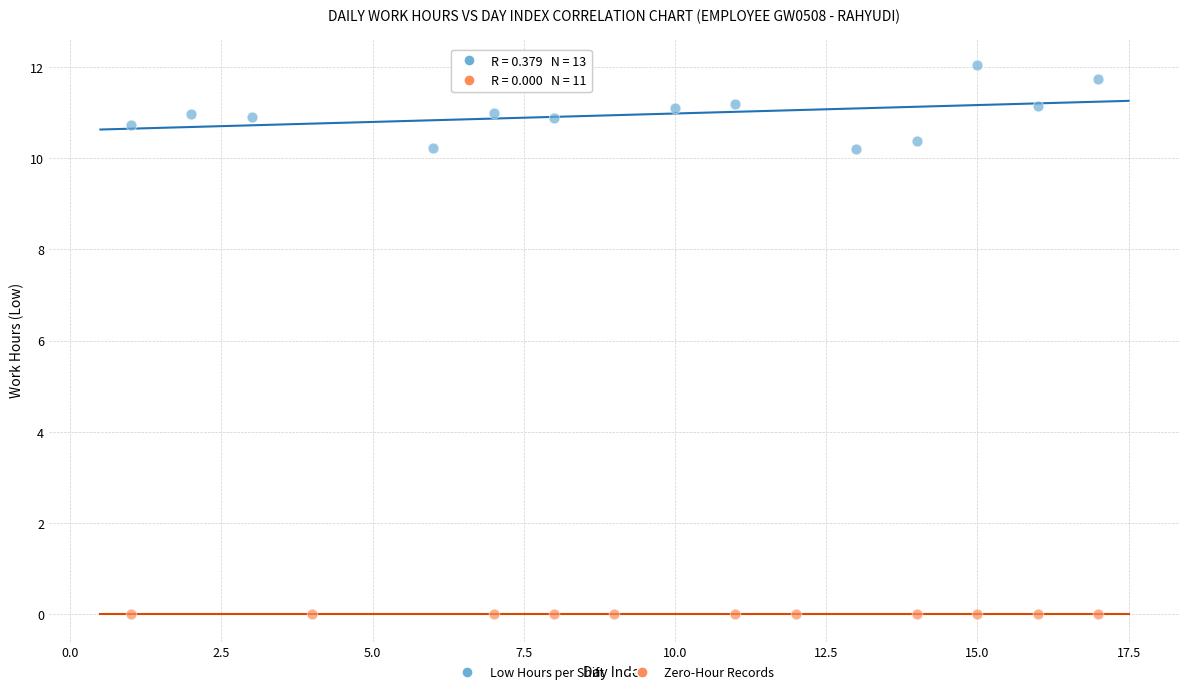

Which series reaches the minimum Y coordinate?

Zero-Hour Records